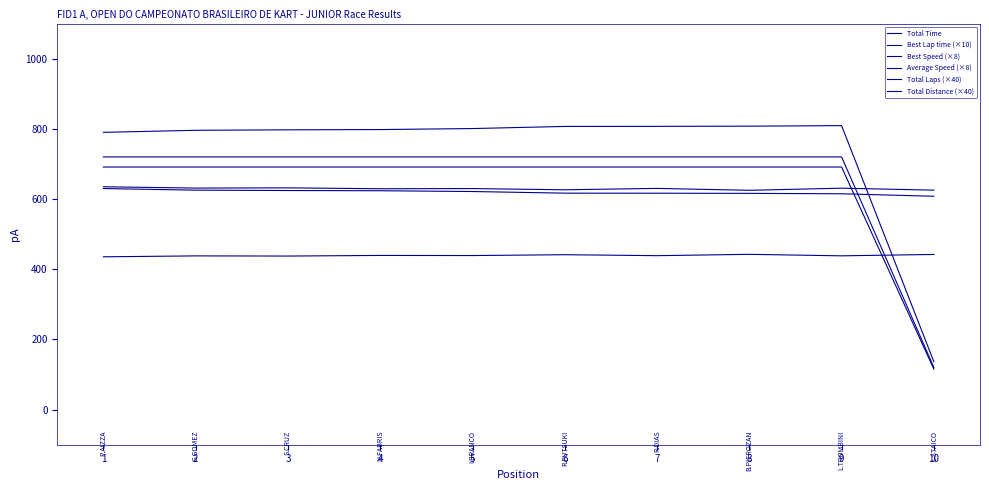

Is it true that Total Time equals 795.9 at 1?

True